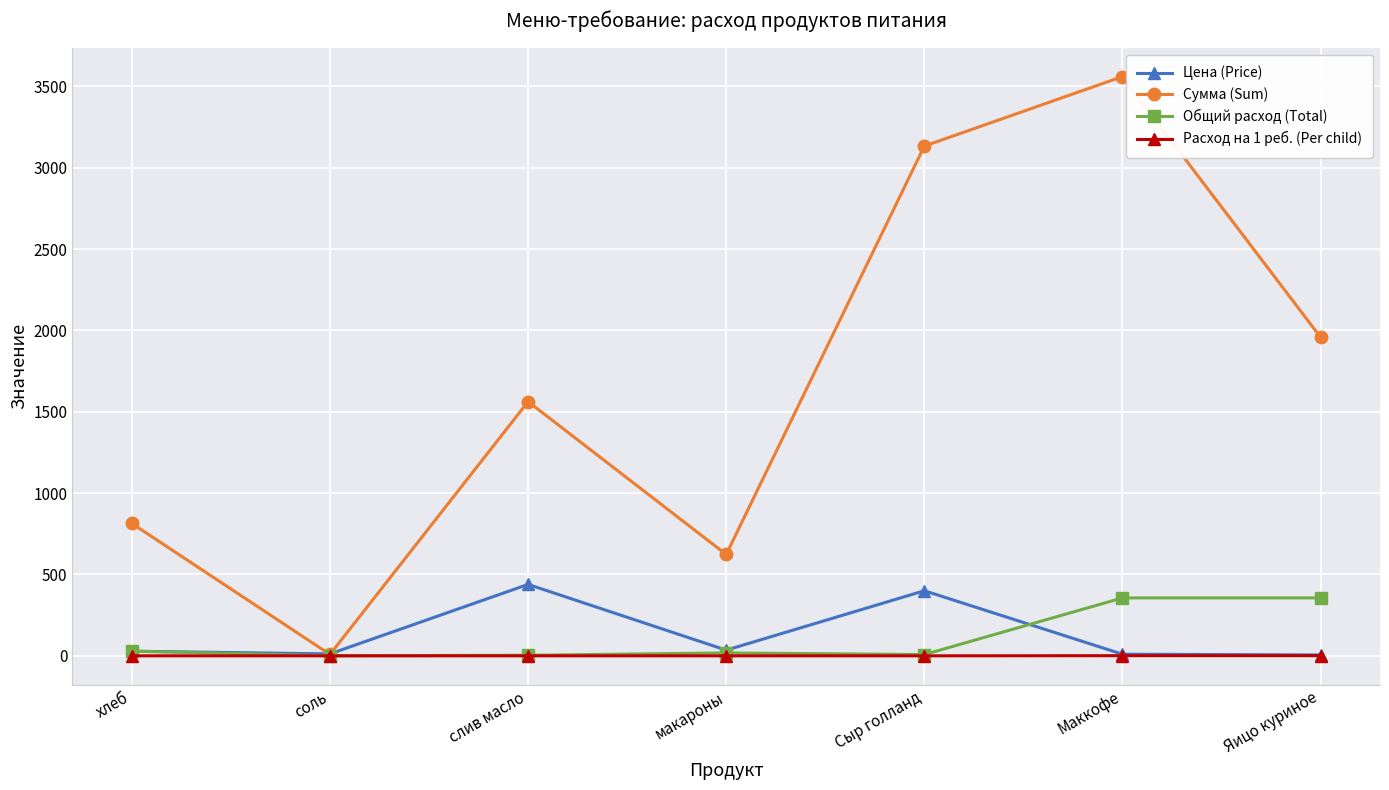

At which label does Общий расход (Total) first exceed 17?

хлеб